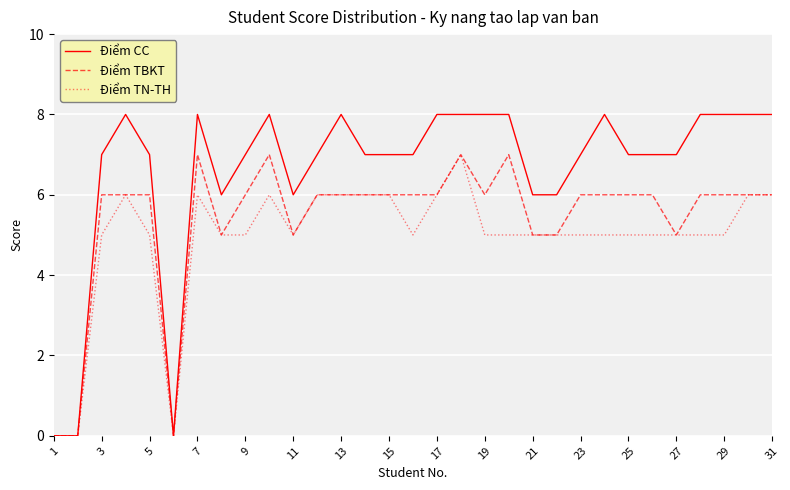

Which series has the largest total across all categories?

Điểm CC